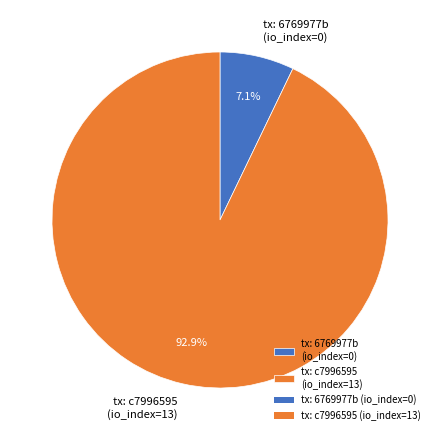

What percentage is NOT represented by tx: c7996595 (io_index=13)?

7.1%